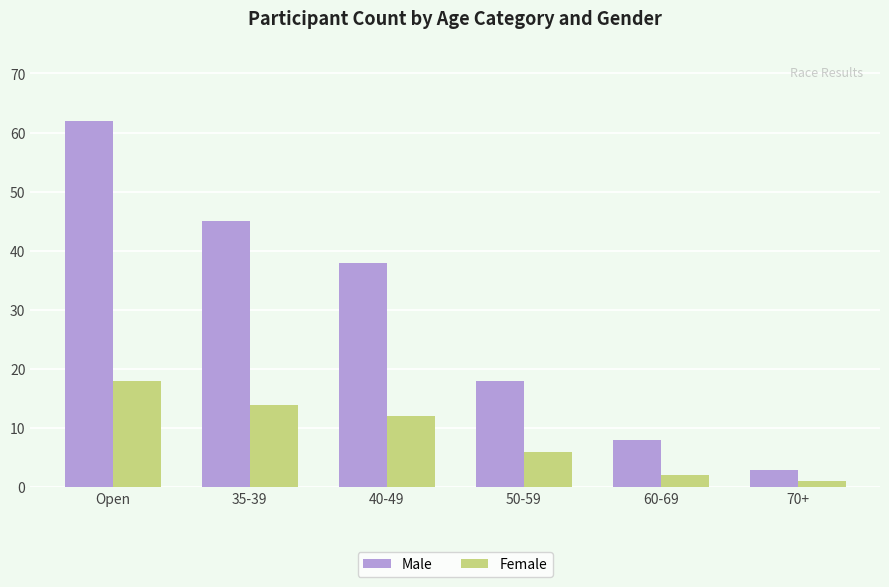

What is the approximate value of Female at 35-39, to the nearest 5?

15